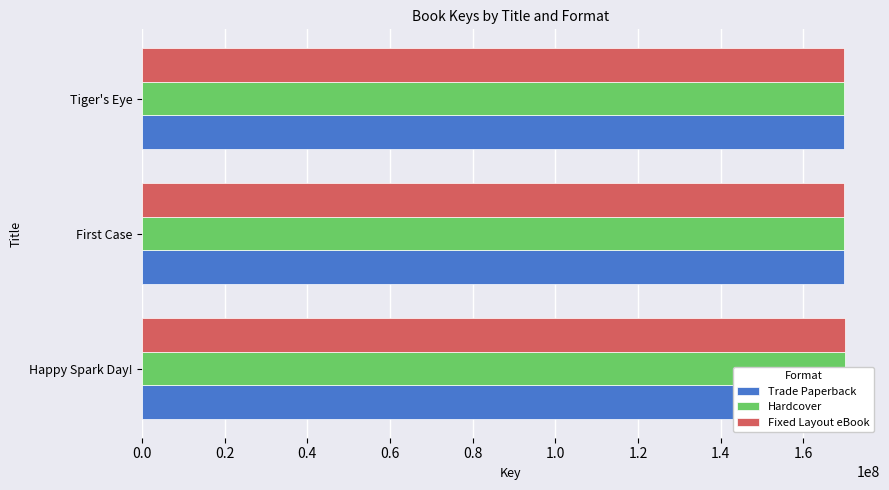

Which series has the largest total across all categories?

Trade Paperback